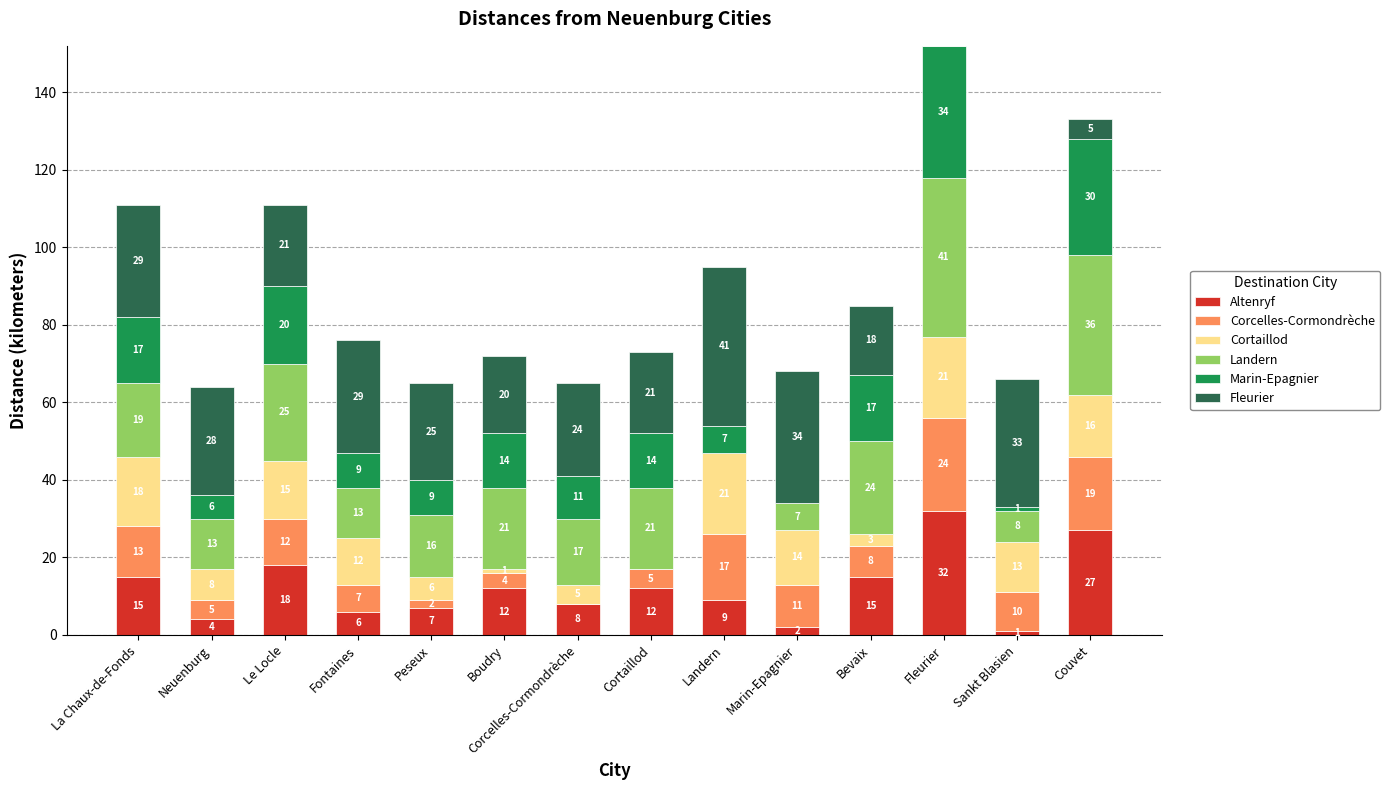

At which label does Altenryf first exceed 12?

La Chaux-de-Fonds